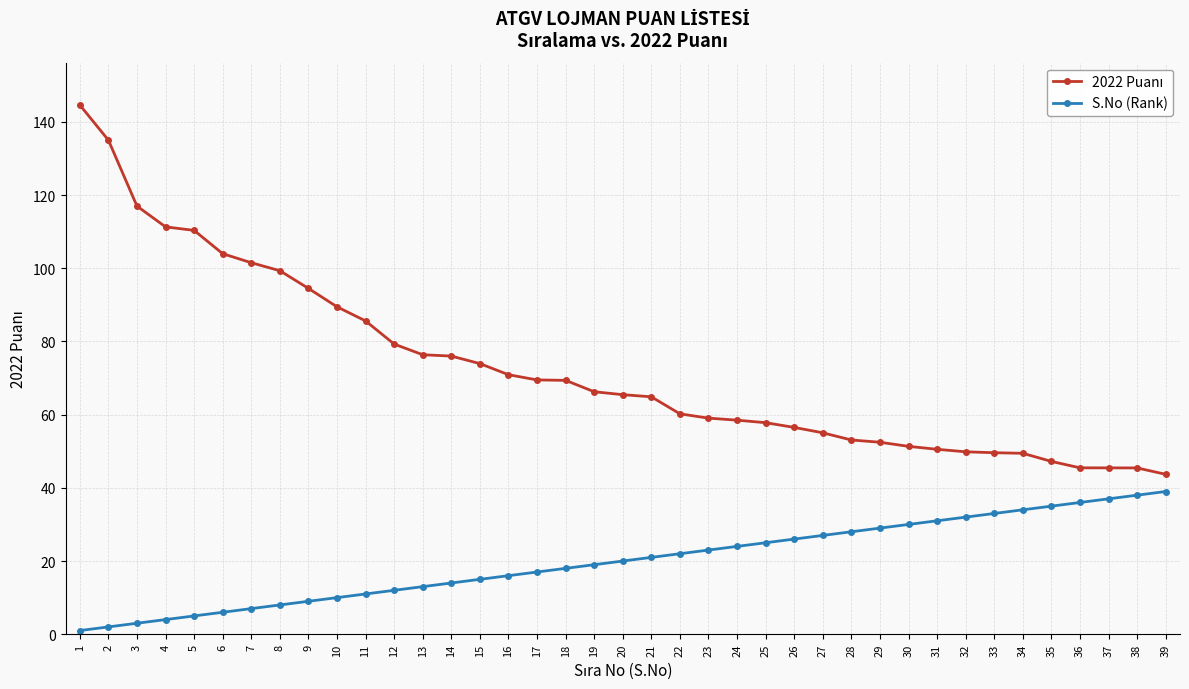

What is the sum of all S.No (Rank) values?

780.0